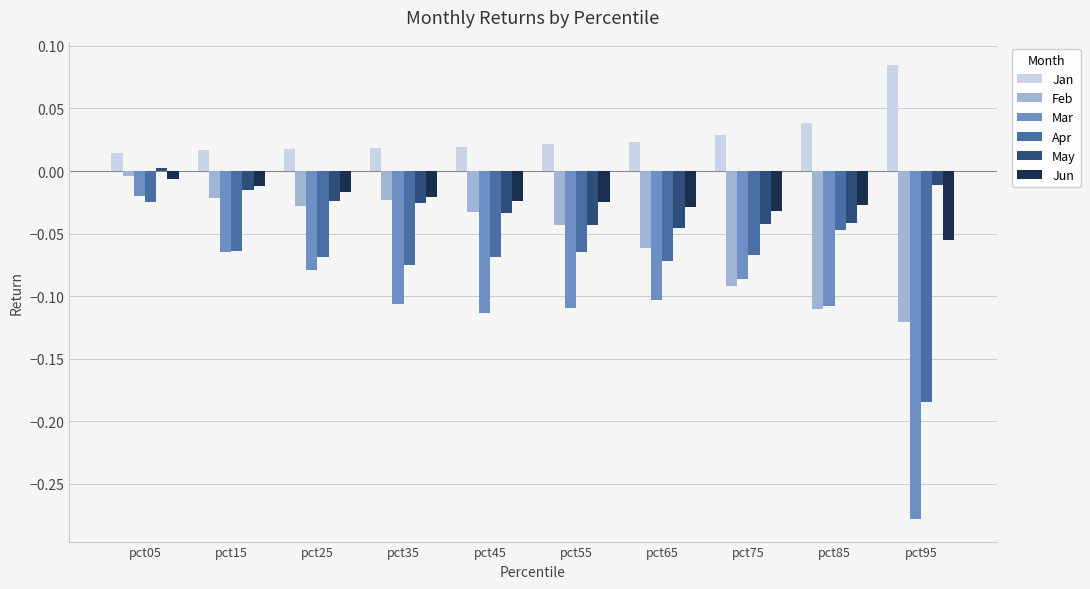

Which series has the widest spread of values?

Mar